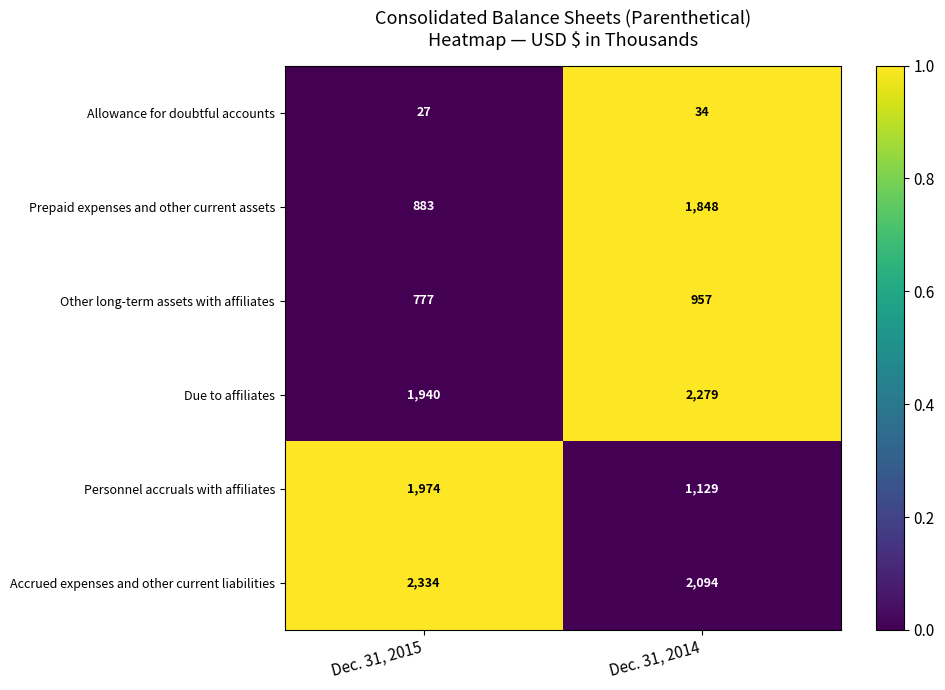

Reading left to right, list all the values displayed in this chart.

Allowance for doubtful accounts: Dec. 31, 2015=27	Dec. 31, 2014=34
Prepaid expenses and other current assets: Dec. 31, 2015=883	Dec. 31, 2014=1848
Other long-term assets with affiliates: Dec. 31, 2015=777	Dec. 31, 2014=957
Due to affiliates: Dec. 31, 2015=1940	Dec. 31, 2014=2279
Personnel accruals with affiliates: Dec. 31, 2015=1974	Dec. 31, 2014=1129
Accrued expenses and other current liabilities: Dec. 31, 2015=2334	Dec. 31, 2014=2094